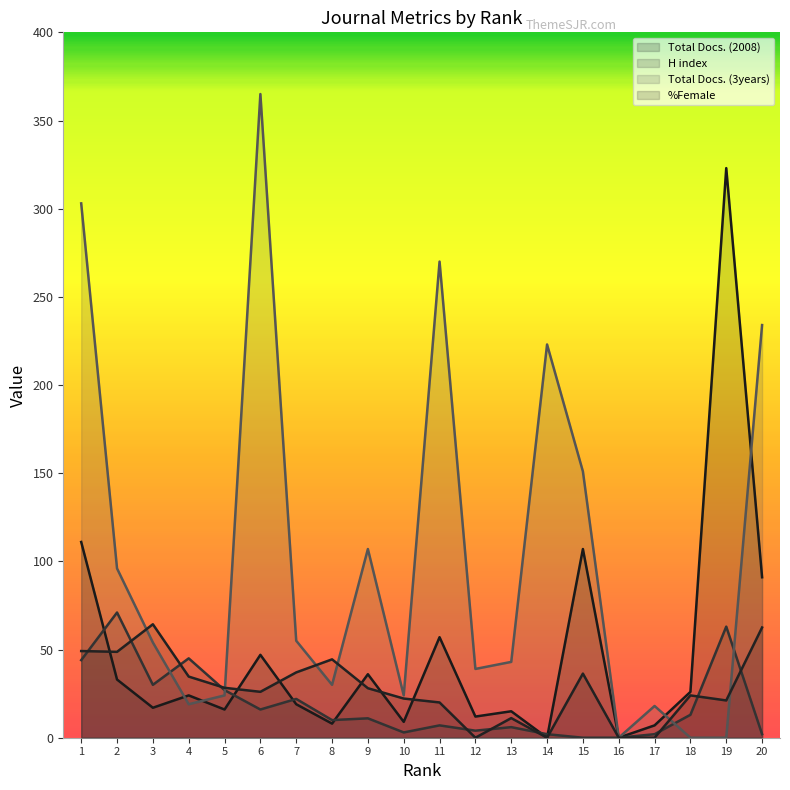

What is the average value of the %Female series?

27.9